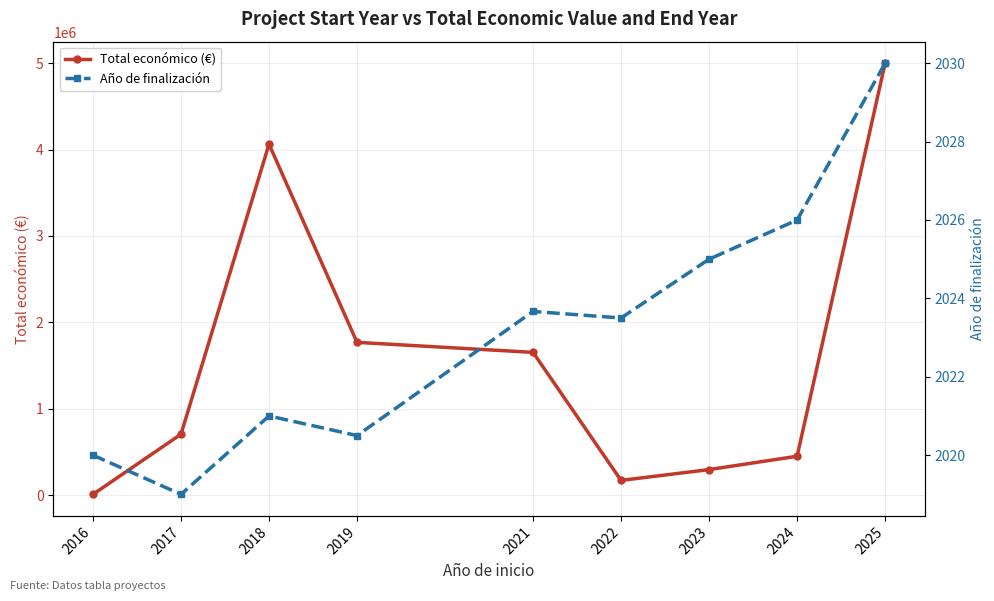

What is the average value of the Total económico (€) series?

1567260.0